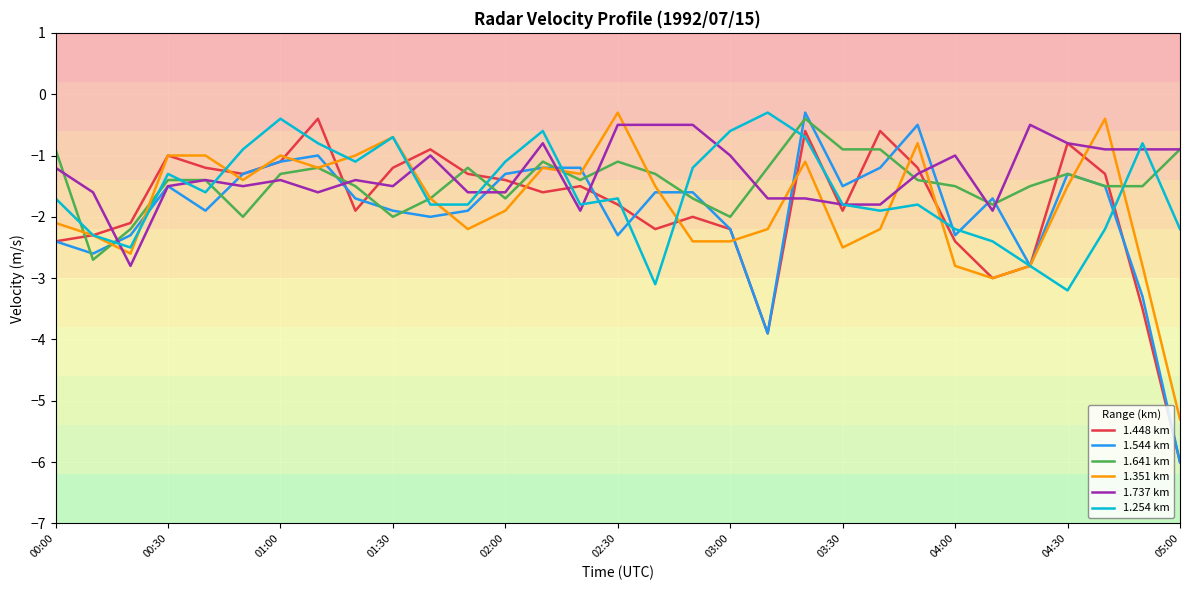

What is the minimum value shown in the chart?

-6.0